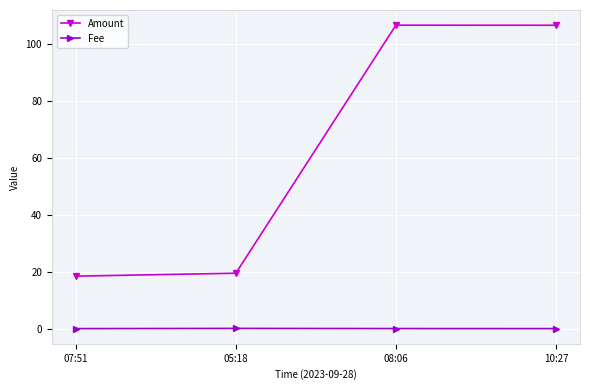

What are all the series names shown in the legend?

Amount, Fee